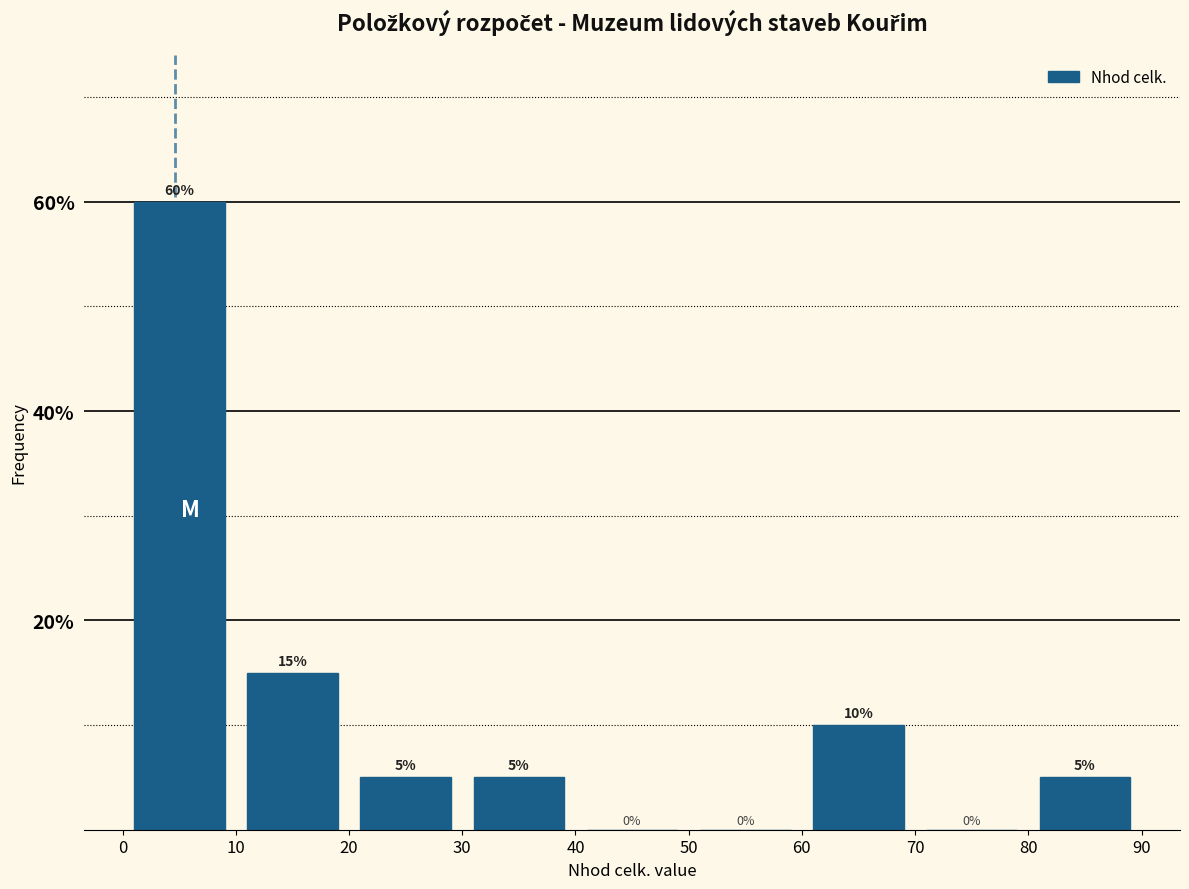

Which range on the x-axis has the tallest bar?

0 to 10